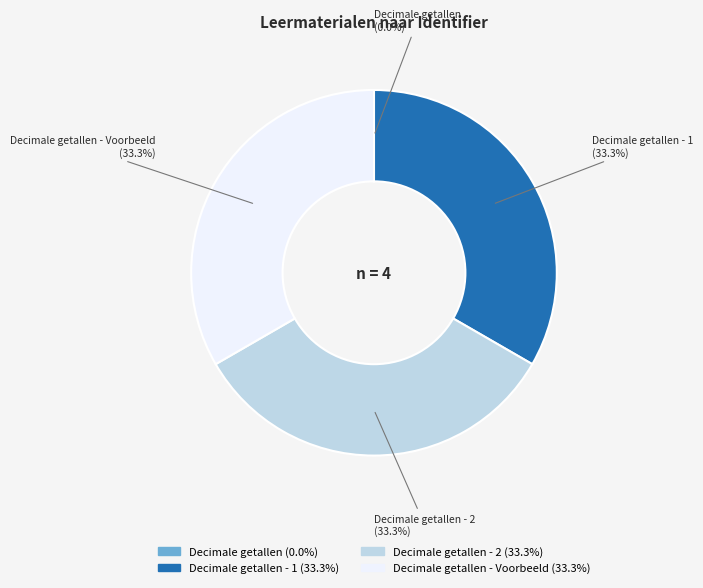

Is there any slice that represents more than half of the pie?

No